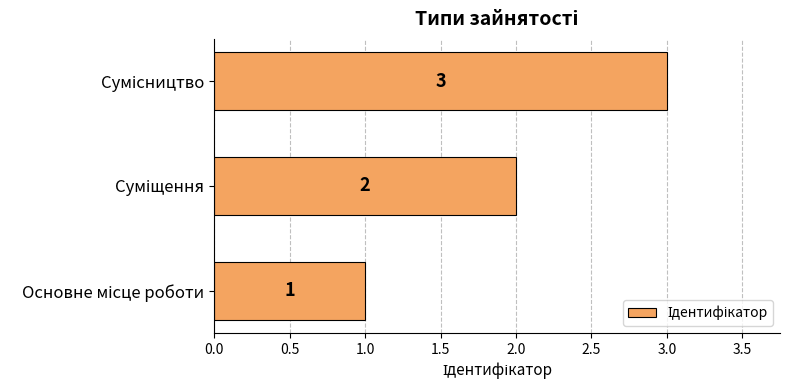

How many data points are less than 2?

1